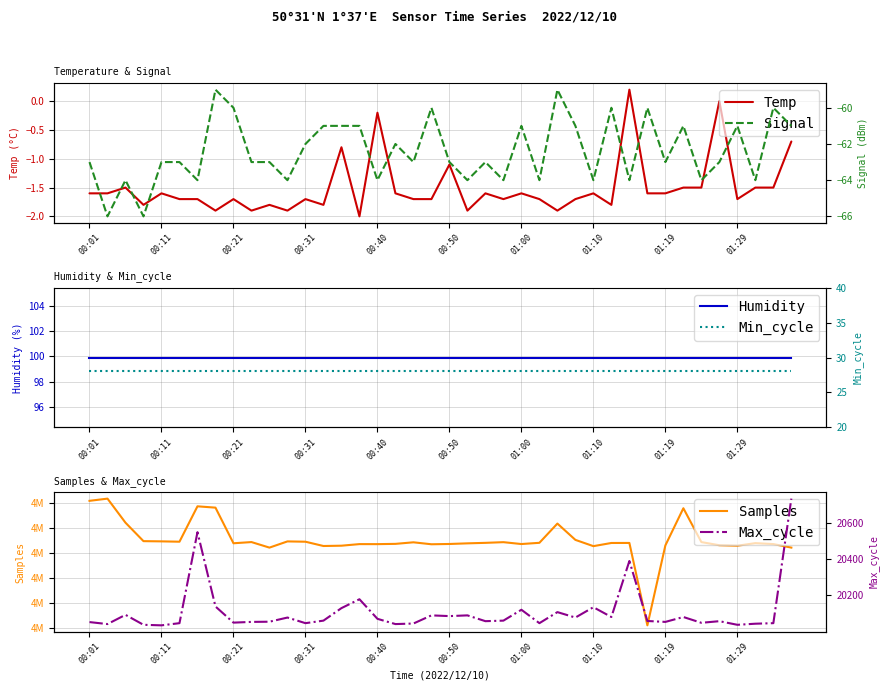

Which series has the largest range (max minus min)?

Samples